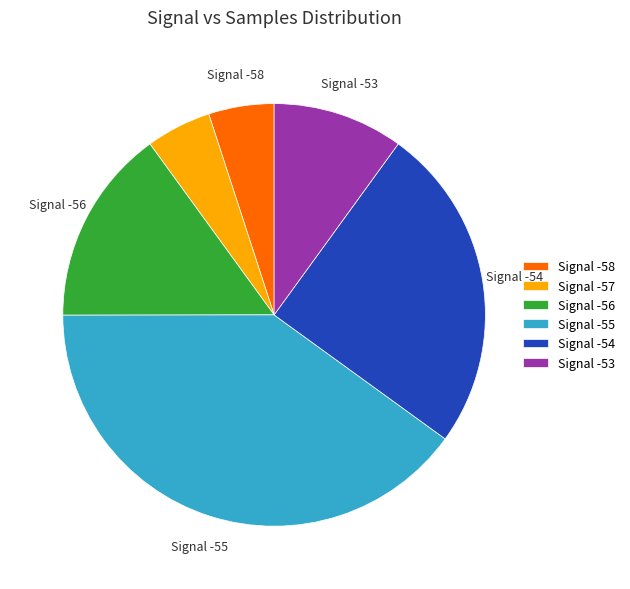

How many segments does this pie chart have?

6